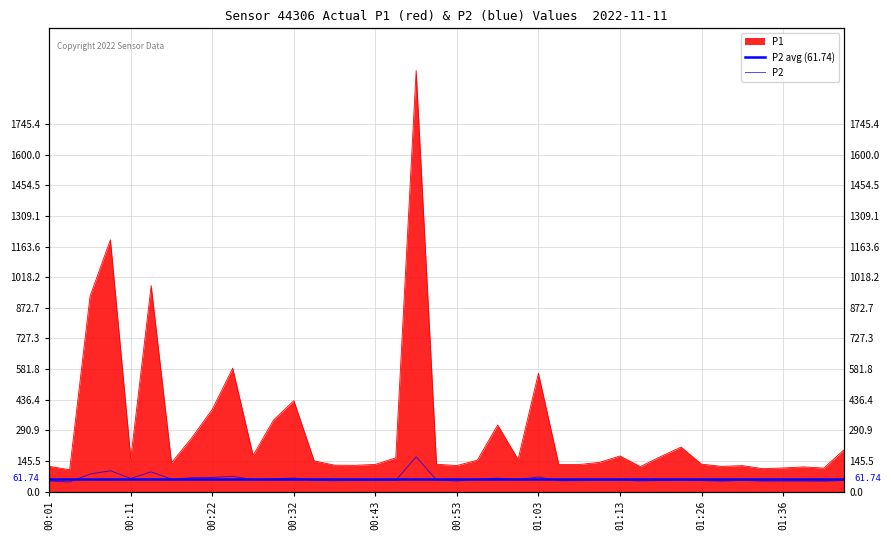

What value does the P1 series have at 01:18?

166.7